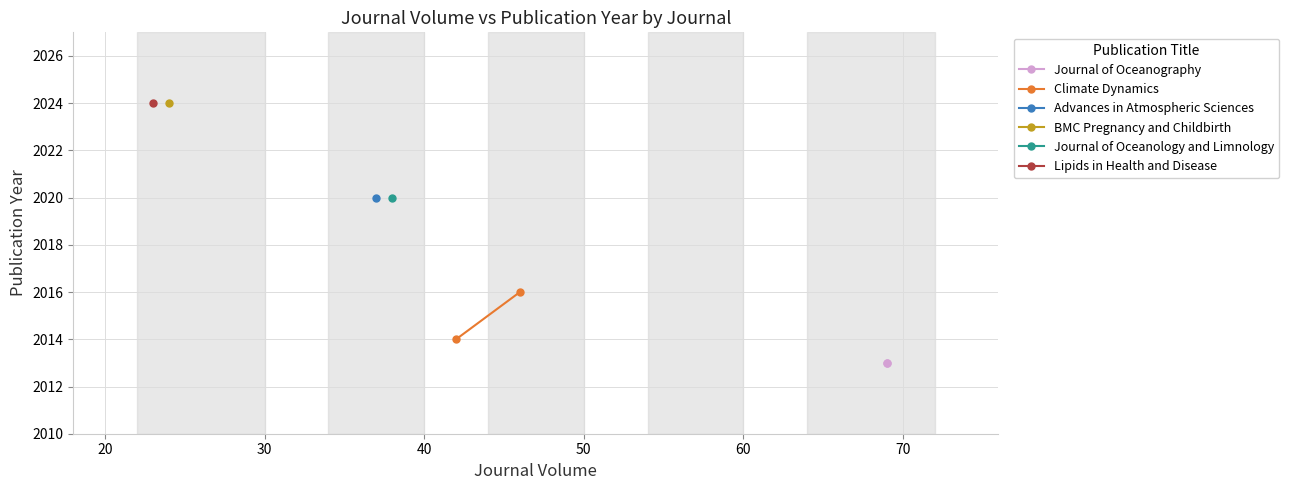

What is the approximate value of Journal of Oceanography at 10?

2013